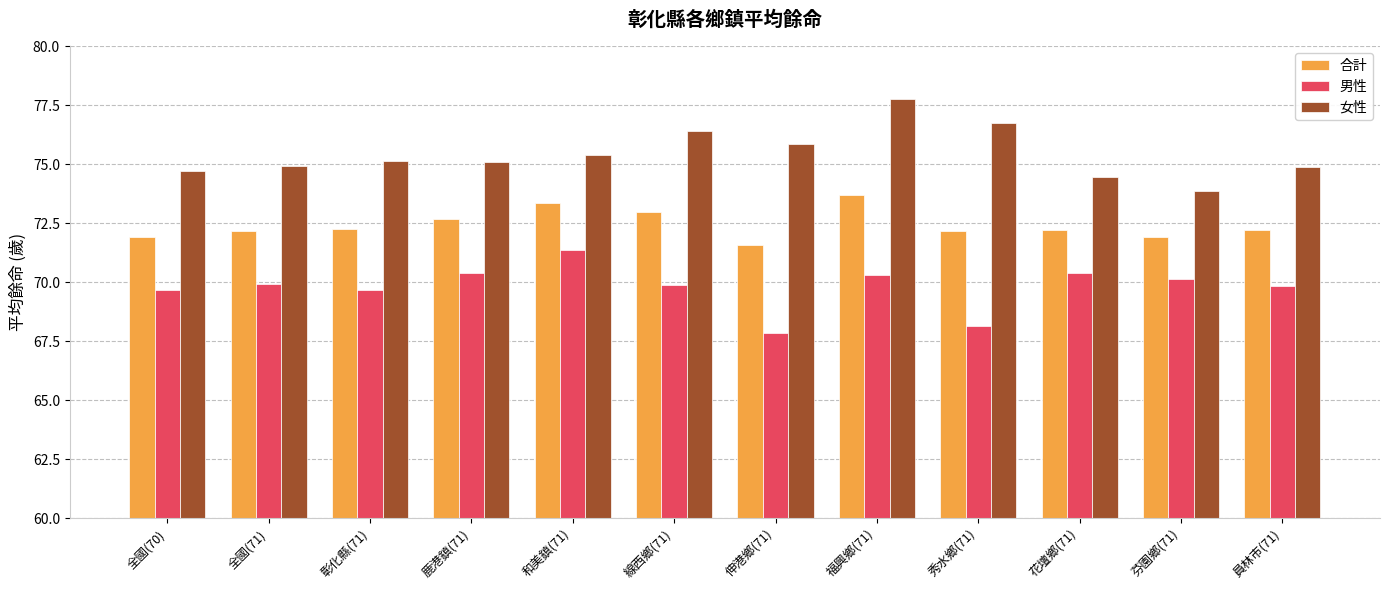

Which category has the highest value across all series?

福興鄉(71)